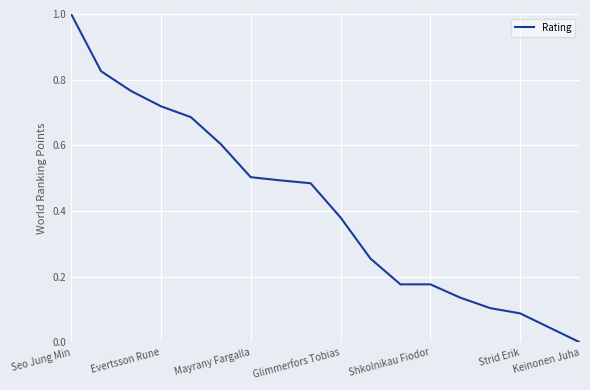

What is the difference between the maximum and minimum values?

1.0